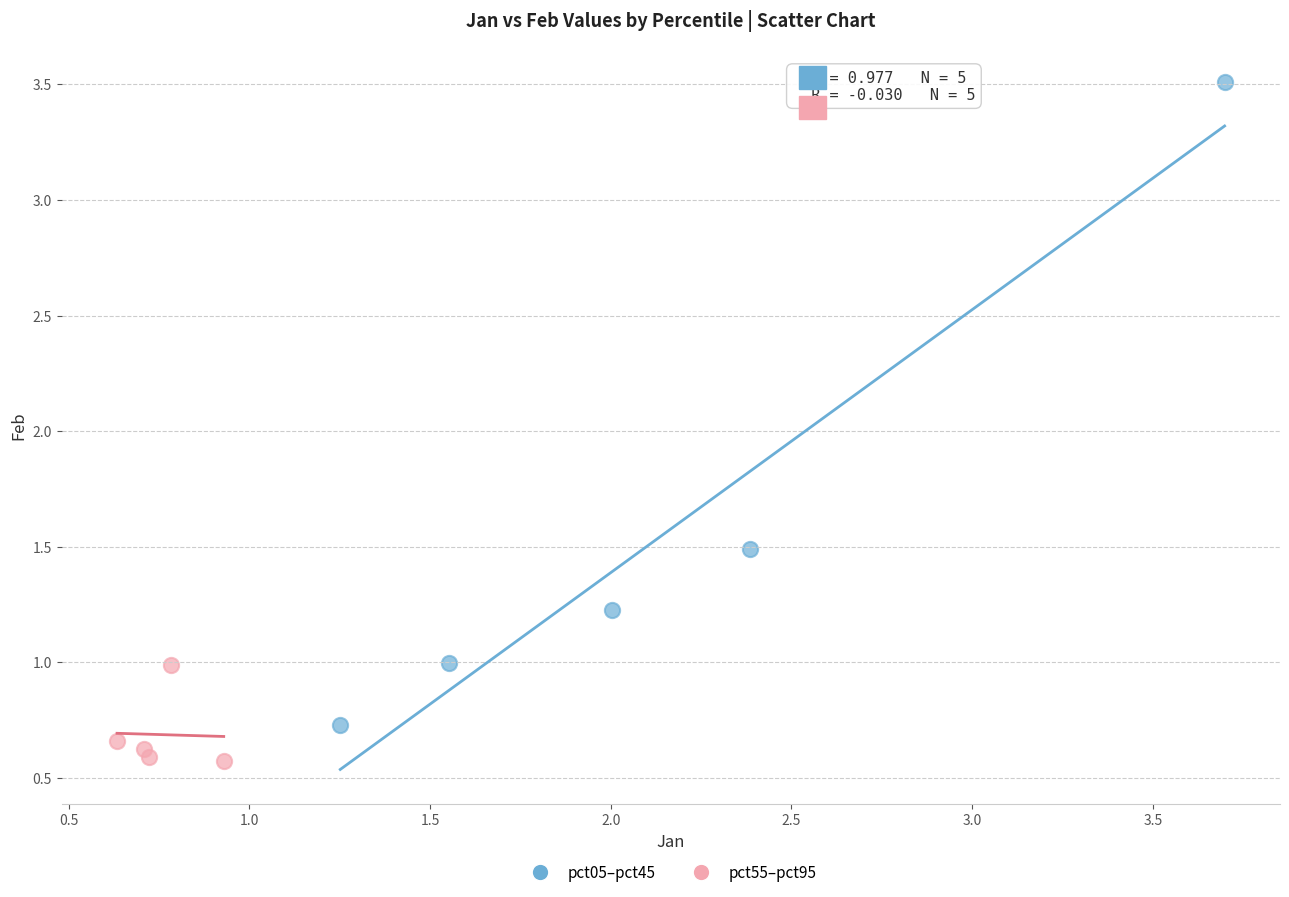

Which series has the largest Y range (max minus min)?

pct05–pct45